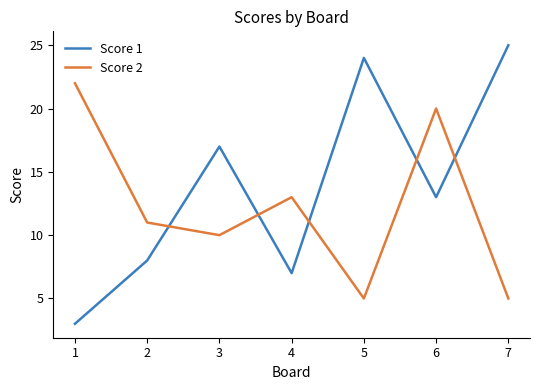

Rank the series by their maximum value, from lowest to highest.

Score 2, Score 1